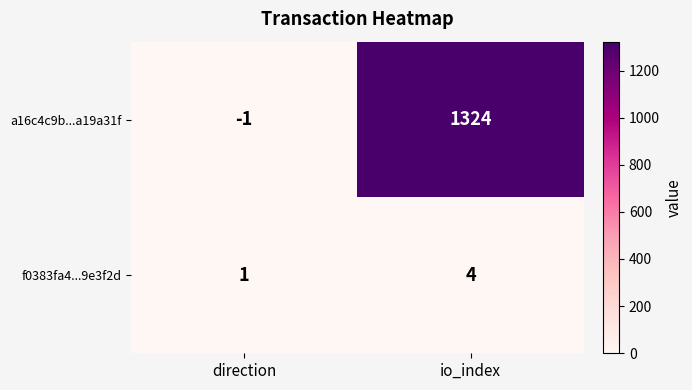

What is the greatest value displayed?

1324